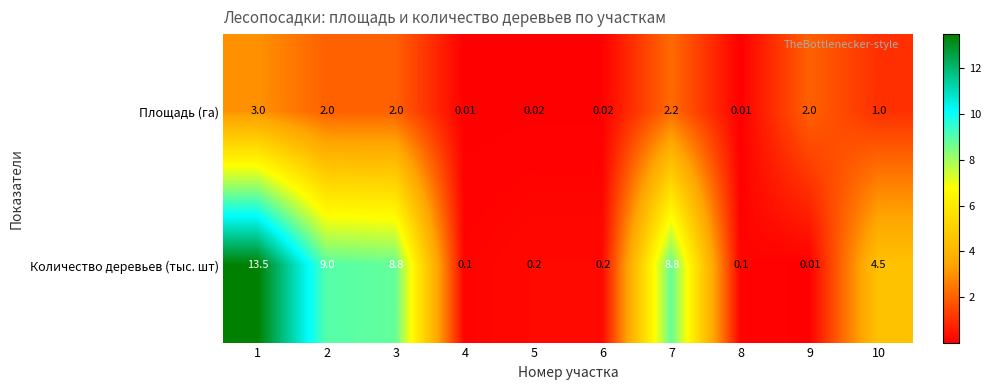

List the series in order of their peak value, lowest first.

Площадь (га), Количество деревьев (тыс. шт)